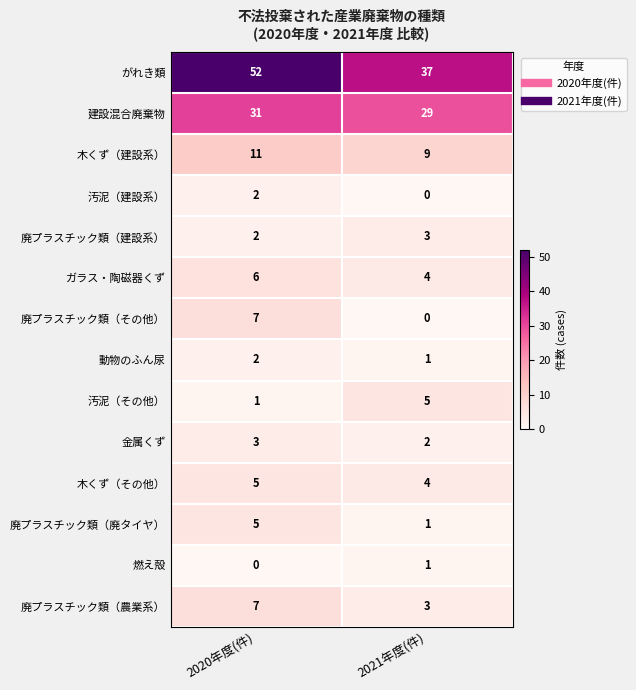

At which label is 木くず（その他） closest to 4?

2021年度(件)